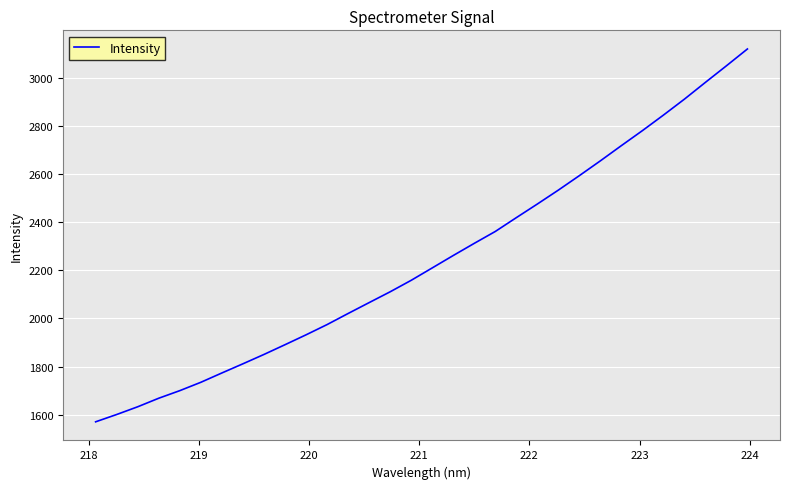

Does the chart display data point markers on the line(s)?

No